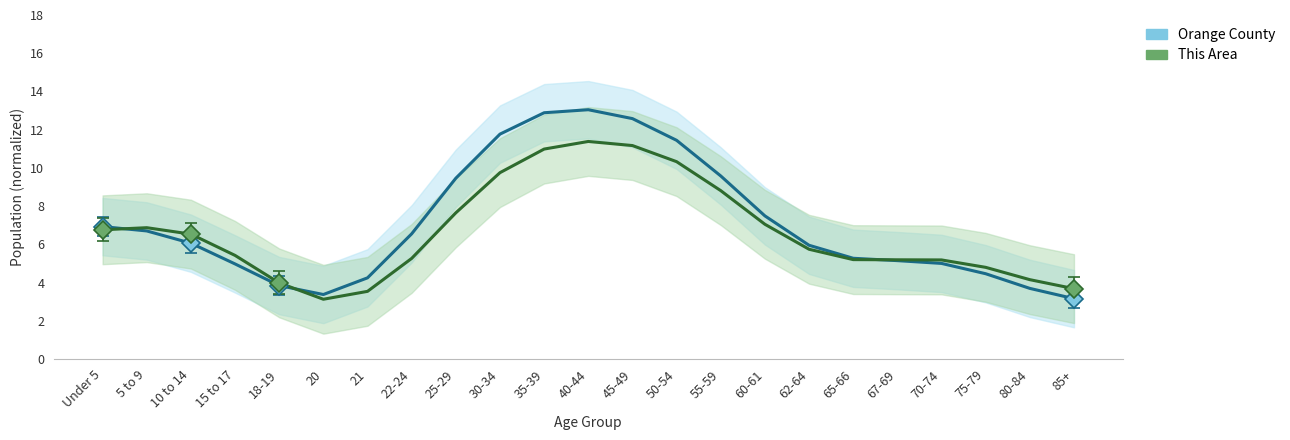

The Orange County series shows 2.2 at 62-64. True or false?

False